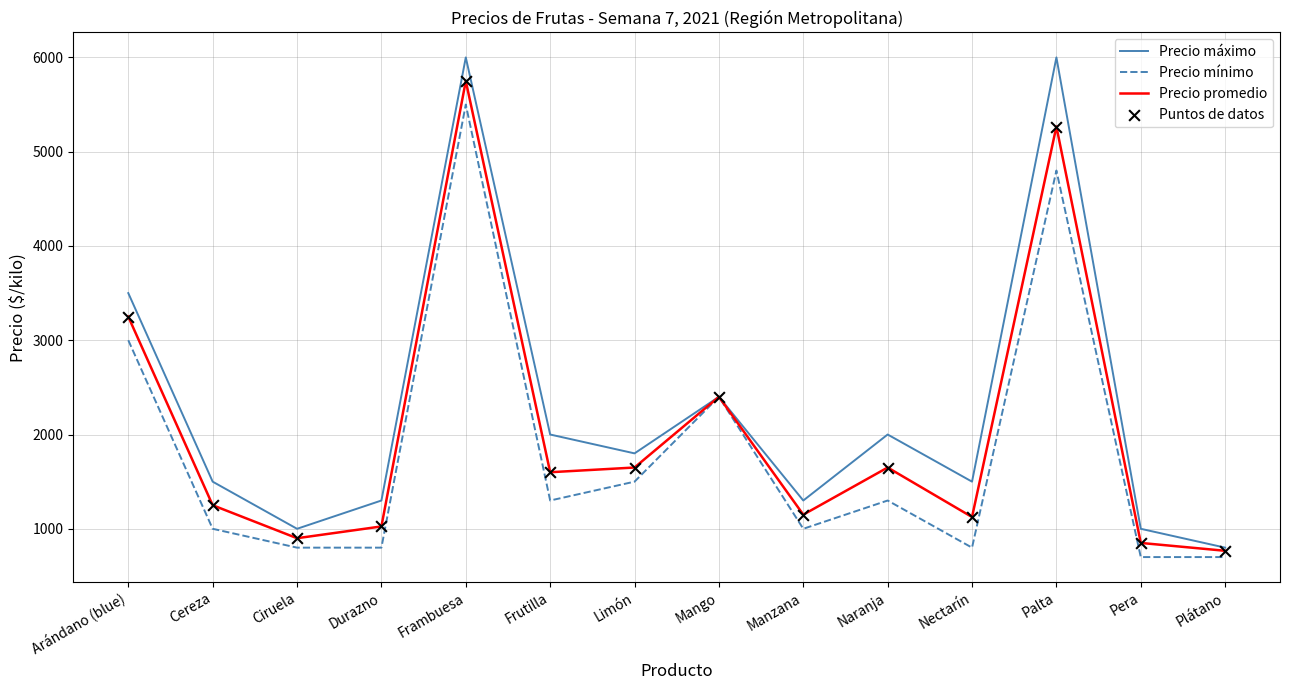

What is the spread (max minus min) of values at Manzana?

300.0